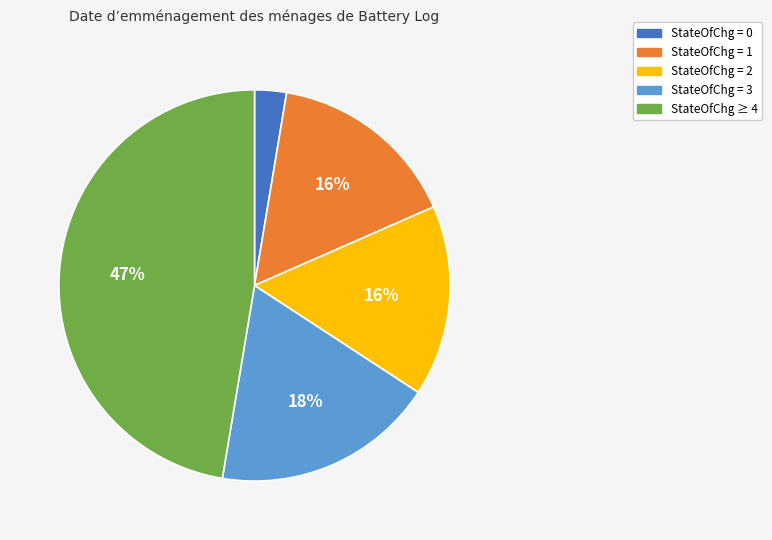

Does StateOfChg = 0 represent more than half of the total?

No